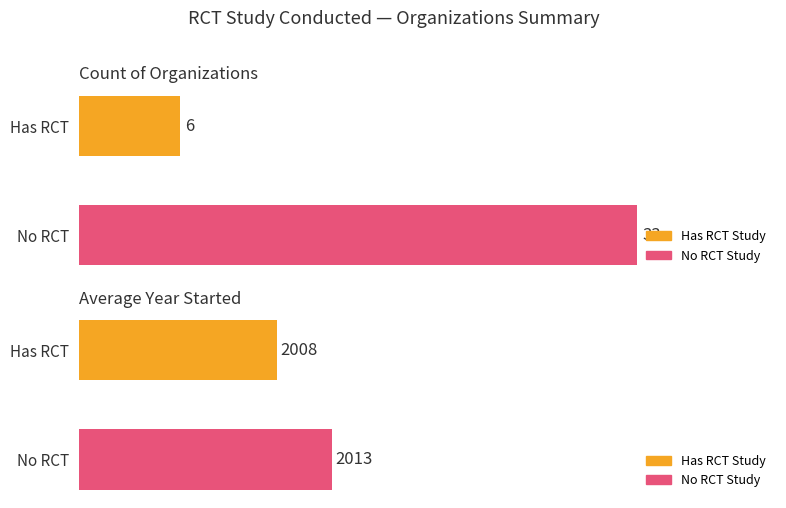

How many bars are there in total?

4